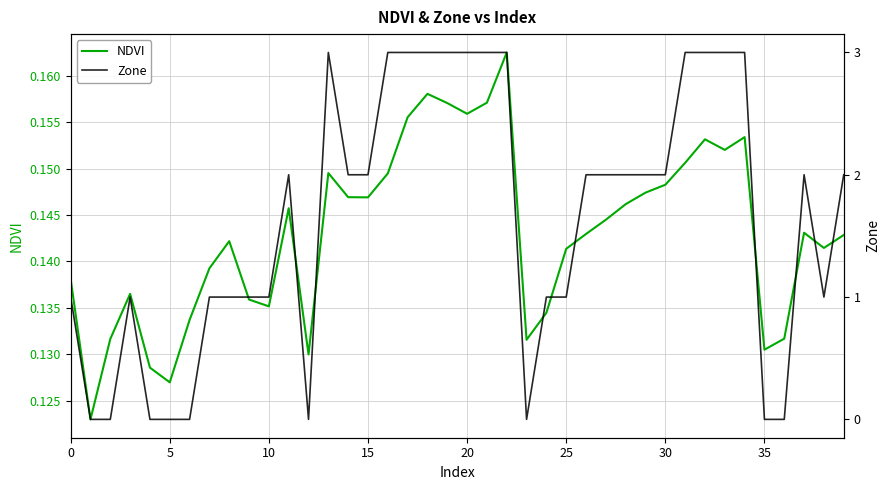

What is the total value across all series at 5?

0.1